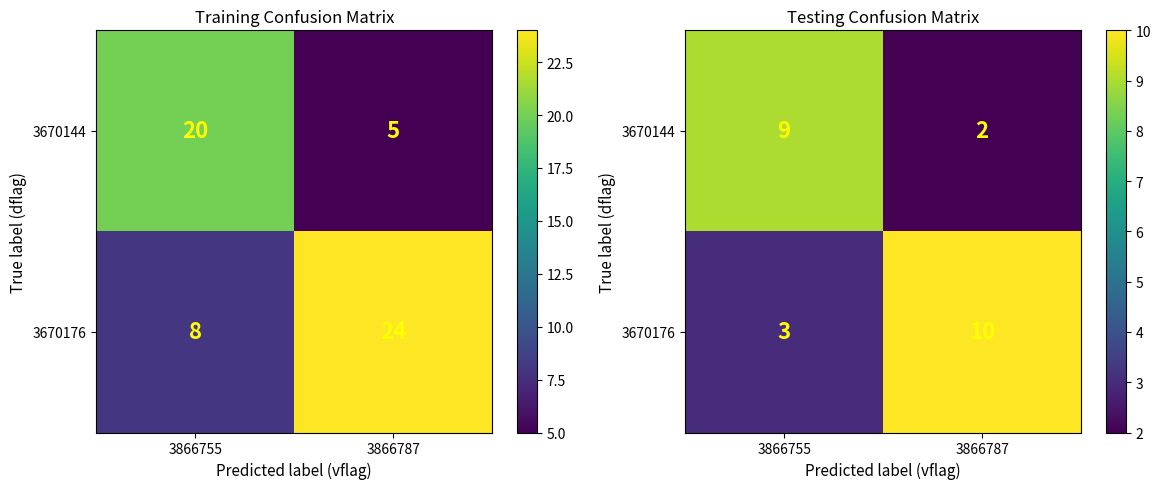

Which series has the largest total across all categories?

3670176